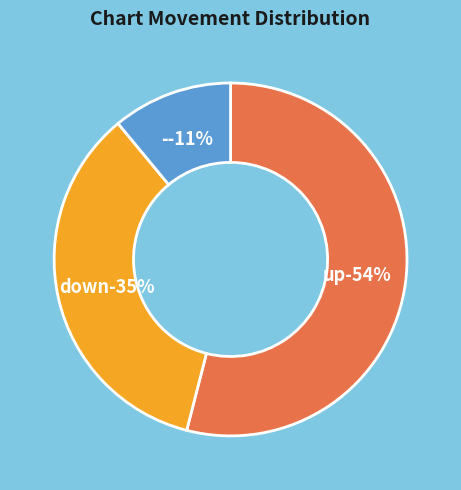

Do - and up together represent more than half of the pie?

Yes